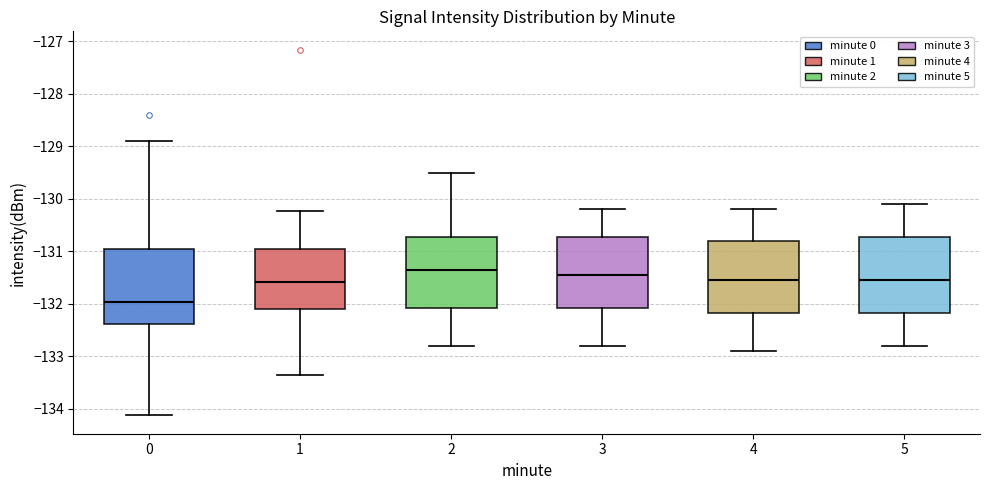

Where is the lower edge of the box at x = 5 on the y-axis? The values are not printed on the chart, so give them approximately, as read against the axis.

-132.2